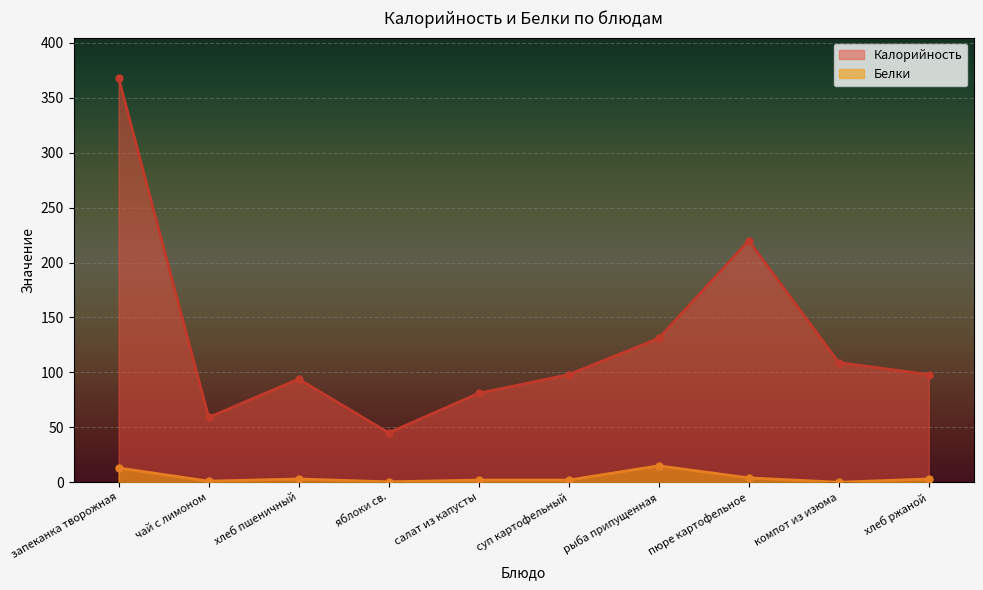

How many interior local valleys does the Калорийность series have?

2